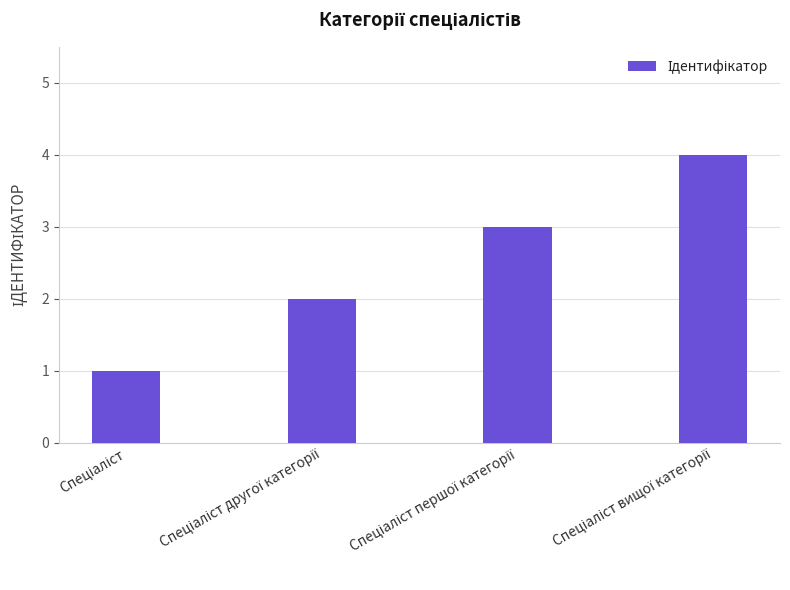

How many values are between 2 and 4?

3